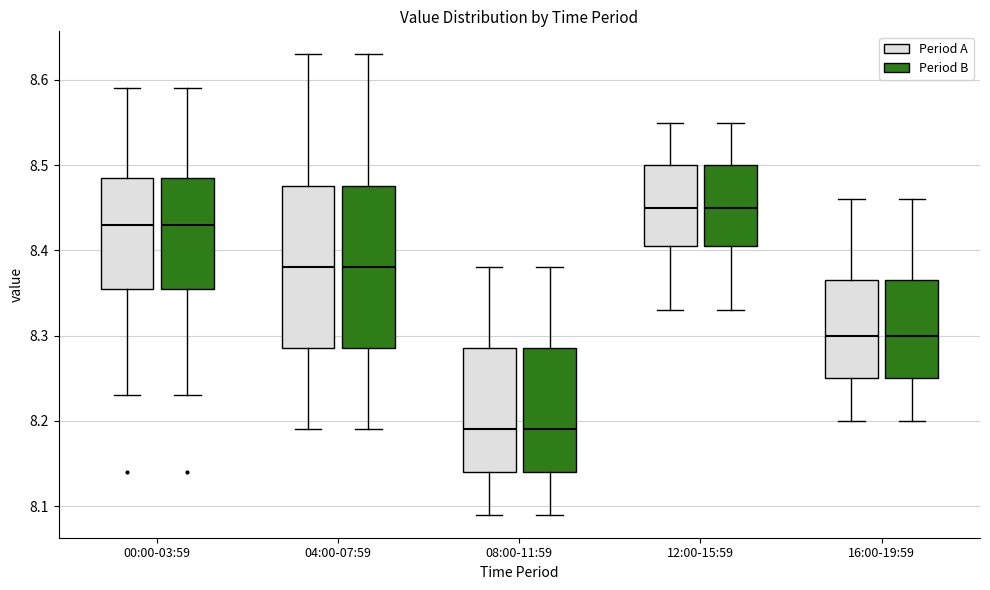

Reading left to right, read every box against the y-axis: the position of its median line, the range the box covers, and the ends of its whiskers. The values are not printed on the chart, so give them approximately, as read against the axis.

00:00-03:59 (Period A): median 8.43, box 8.36 to 8.49, whiskers 8.23 to 8.59
00:00-03:59 (Period B): median 8.43, box 8.36 to 8.49, whiskers 8.23 to 8.59
04:00-07:59 (Period A): median 8.38, box 8.29 to 8.48, whiskers 8.19 to 8.63
04:00-07:59 (Period B): median 8.38, box 8.29 to 8.48, whiskers 8.19 to 8.63
08:00-11:59 (Period A): median 8.19, box 8.14 to 8.29, whiskers 8.09 to 8.38
08:00-11:59 (Period B): median 8.19, box 8.14 to 8.29, whiskers 8.09 to 8.38
12:00-15:59 (Period A): median 8.45, box 8.41 to 8.50, whiskers 8.33 to 8.55
12:00-15:59 (Period B): median 8.45, box 8.41 to 8.50, whiskers 8.33 to 8.55
16:00-19:59 (Period A): median 8.30, box 8.25 to 8.37, whiskers 8.20 to 8.46
16:00-19:59 (Period B): median 8.30, box 8.25 to 8.37, whiskers 8.20 to 8.46